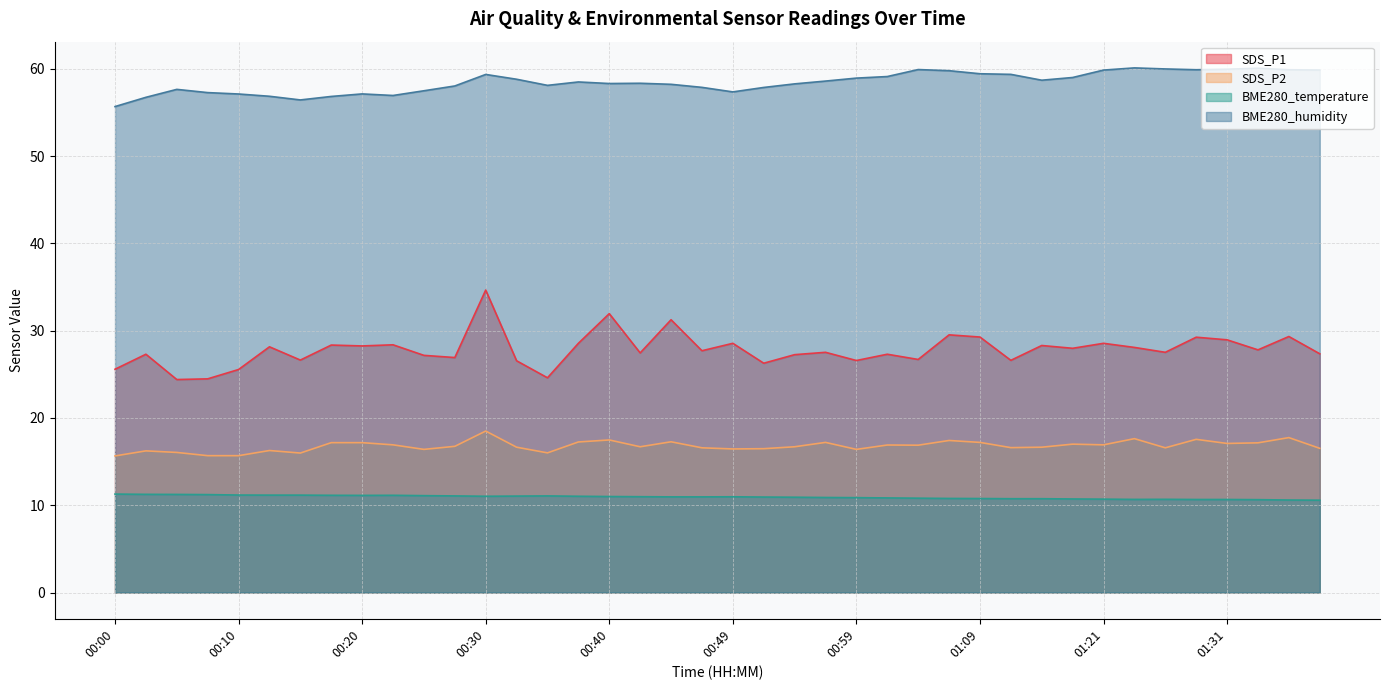

Between 01:19 and 00:05, which is larger?

01:19